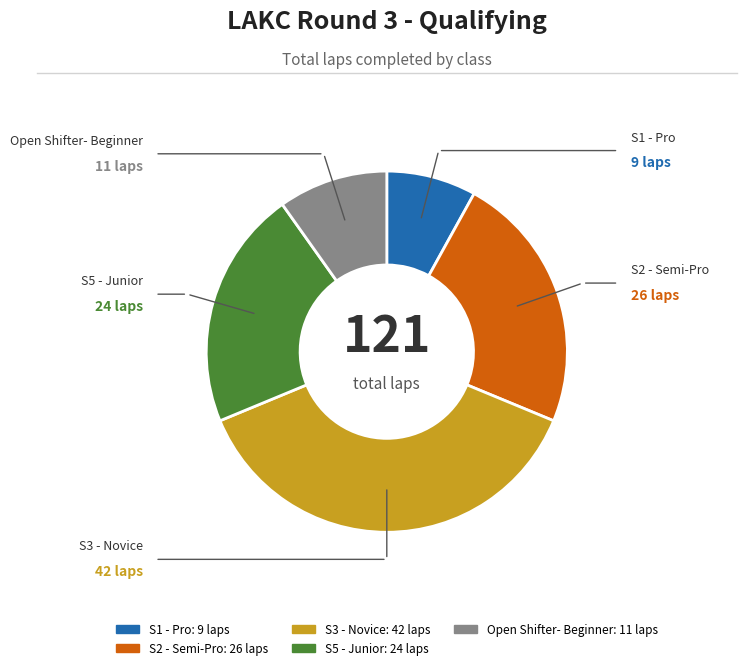

Count the number of slices in the pie.

5